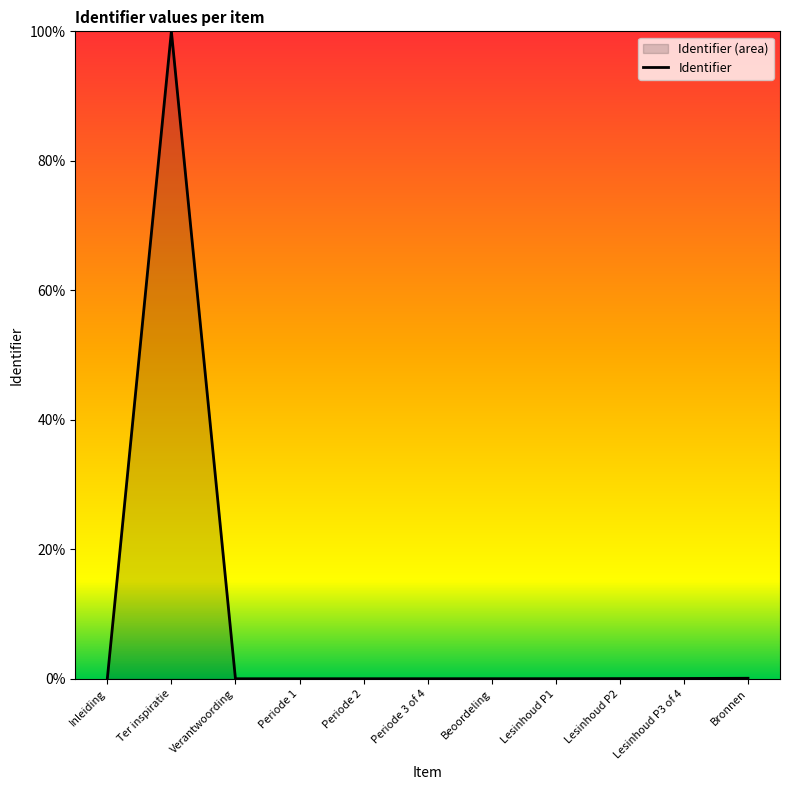

List the labels in order of value, smallest first.

Inleiding, Verantwoording, Periode 1, Periode 2, Periode 3 of 4, Beoordeling, Lesinhoud P1, Lesinhoud P2, Lesinhoud P3 of 4, Bronnen, Ter inspiratie